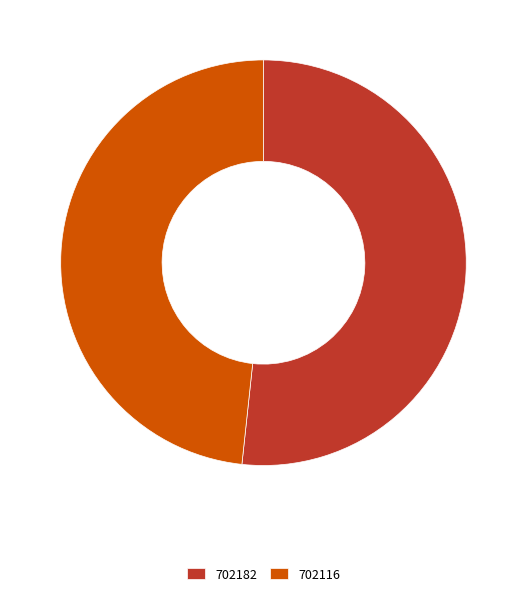

What is the majority slice?

702182